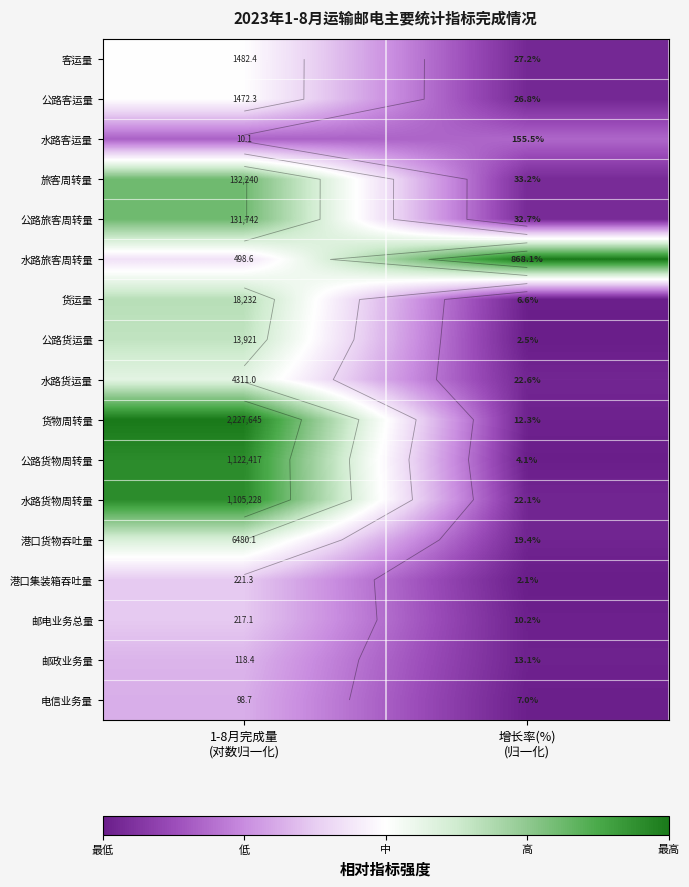

At which label is 水路客运量 closest to 0?

1-8月完成量 (对数归一化)